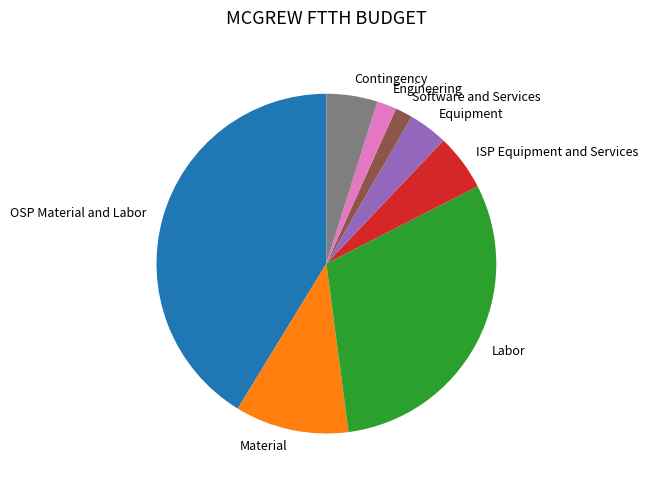

True or false: OSP Material and Labor accounts for 35% of the total.

False